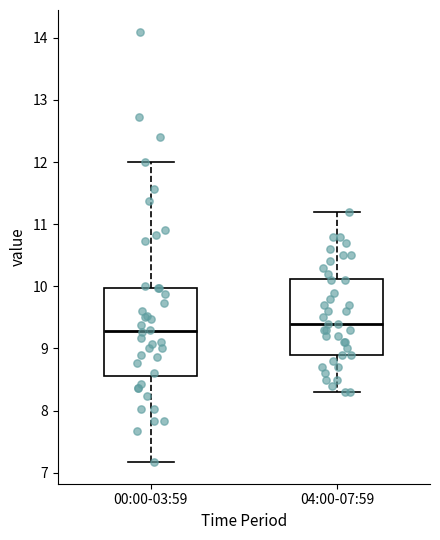

Reading left to right, transcribe this box plot: for each box, give where its median line is, the range the box spans, and where its two whiskers end, as read against the y-axis. The values are not printed on the chart, so give them approximately, as read against the axis.

00:00-03:59: median 9.3, box 8.6 to 10.0, whiskers 7.2 to 12.0
04:00-07:59: median 9.4, box 8.9 to 10.1, whiskers 8.3 to 11.2